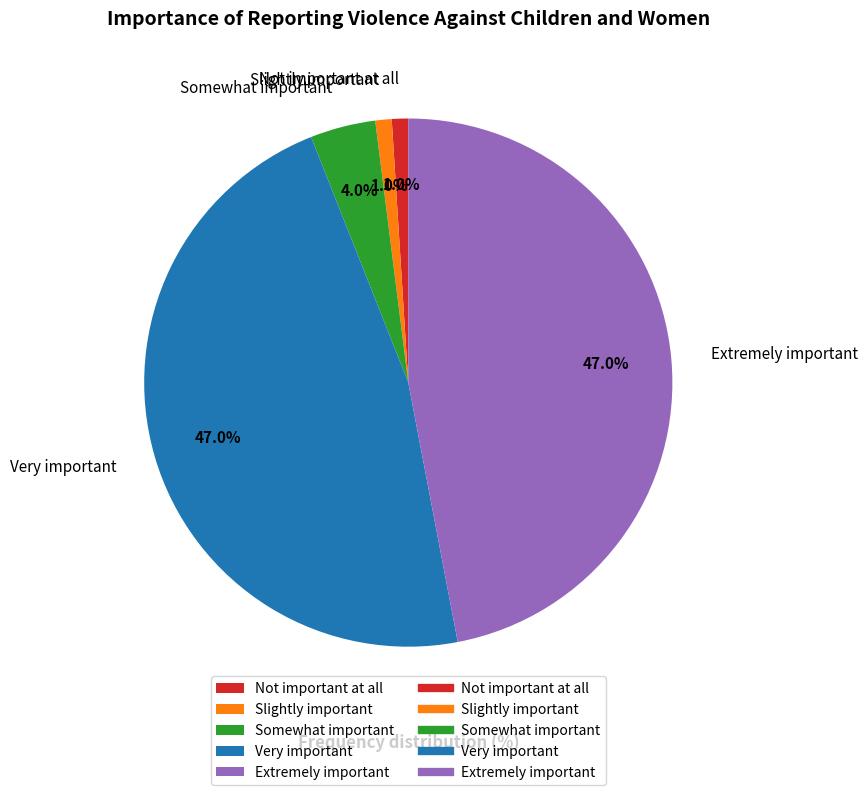

Count the number of slices in the pie.

5